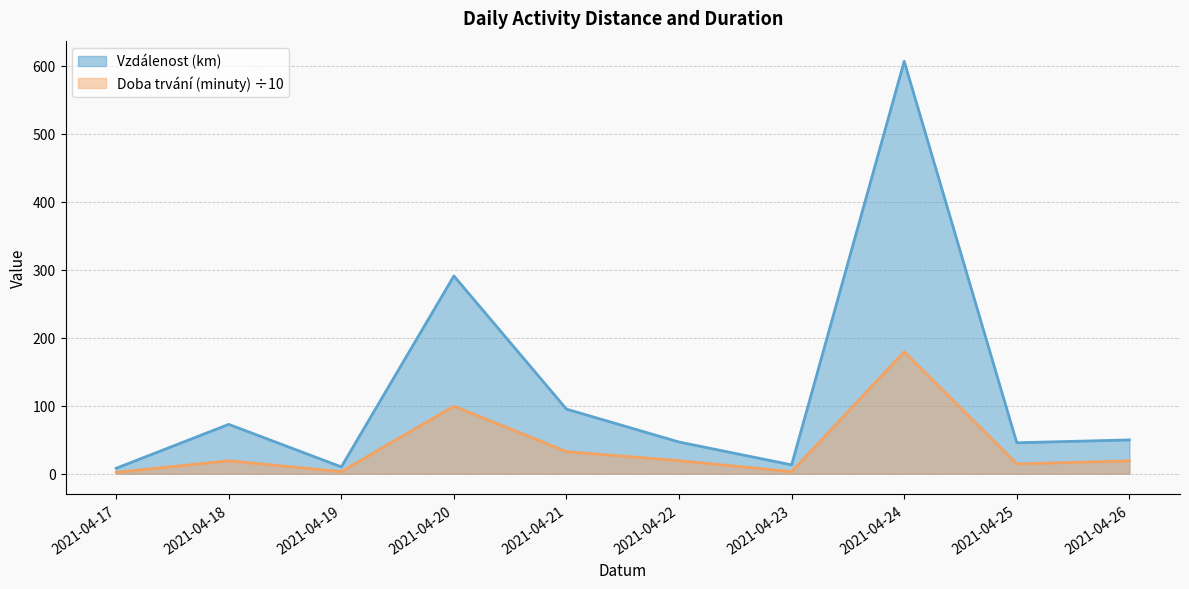

Which series has the largest total across all categories?

Vzdálenost (km)